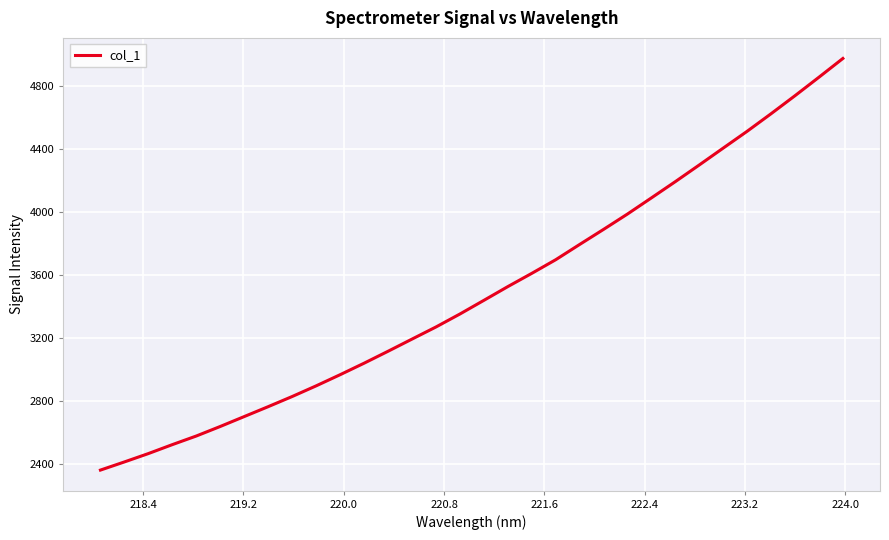

What is the maximum value shown in the chart?

4975.7